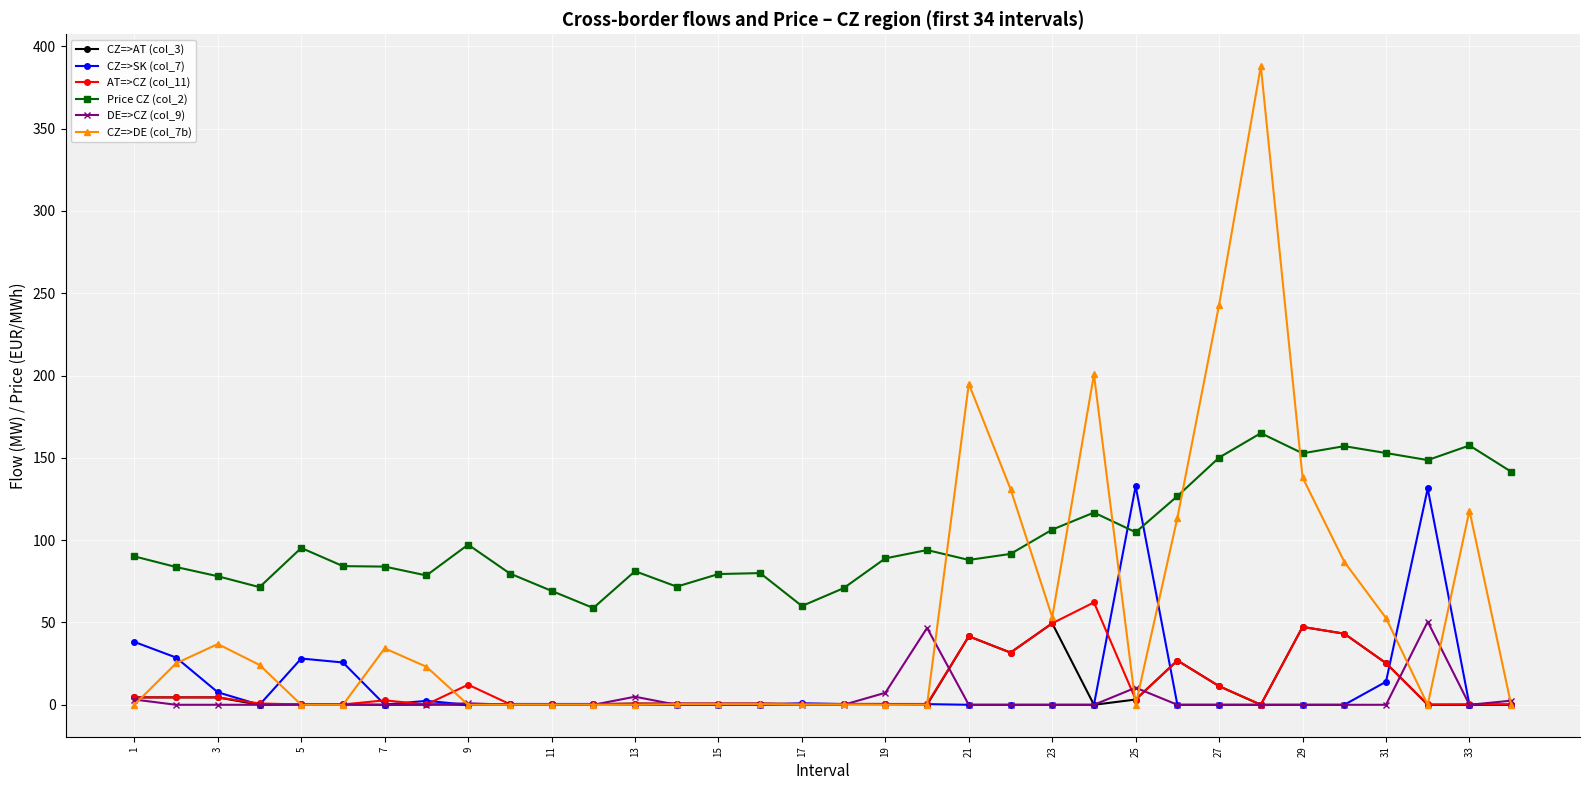

What is the highest value of the Price CZ (col_2) series?

165.0